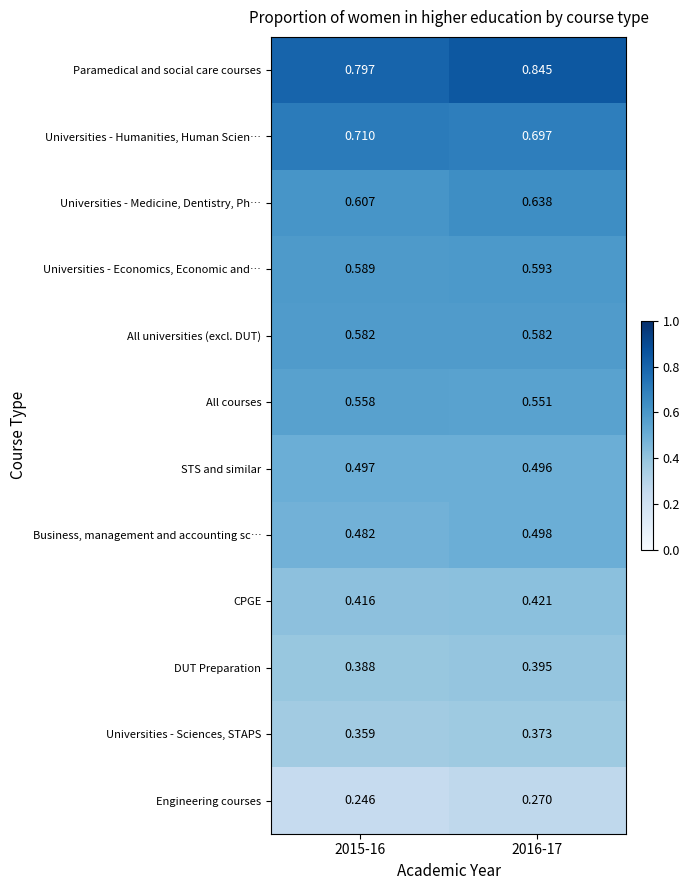

Which label corresponds to the largest value in the chart?

2016-17